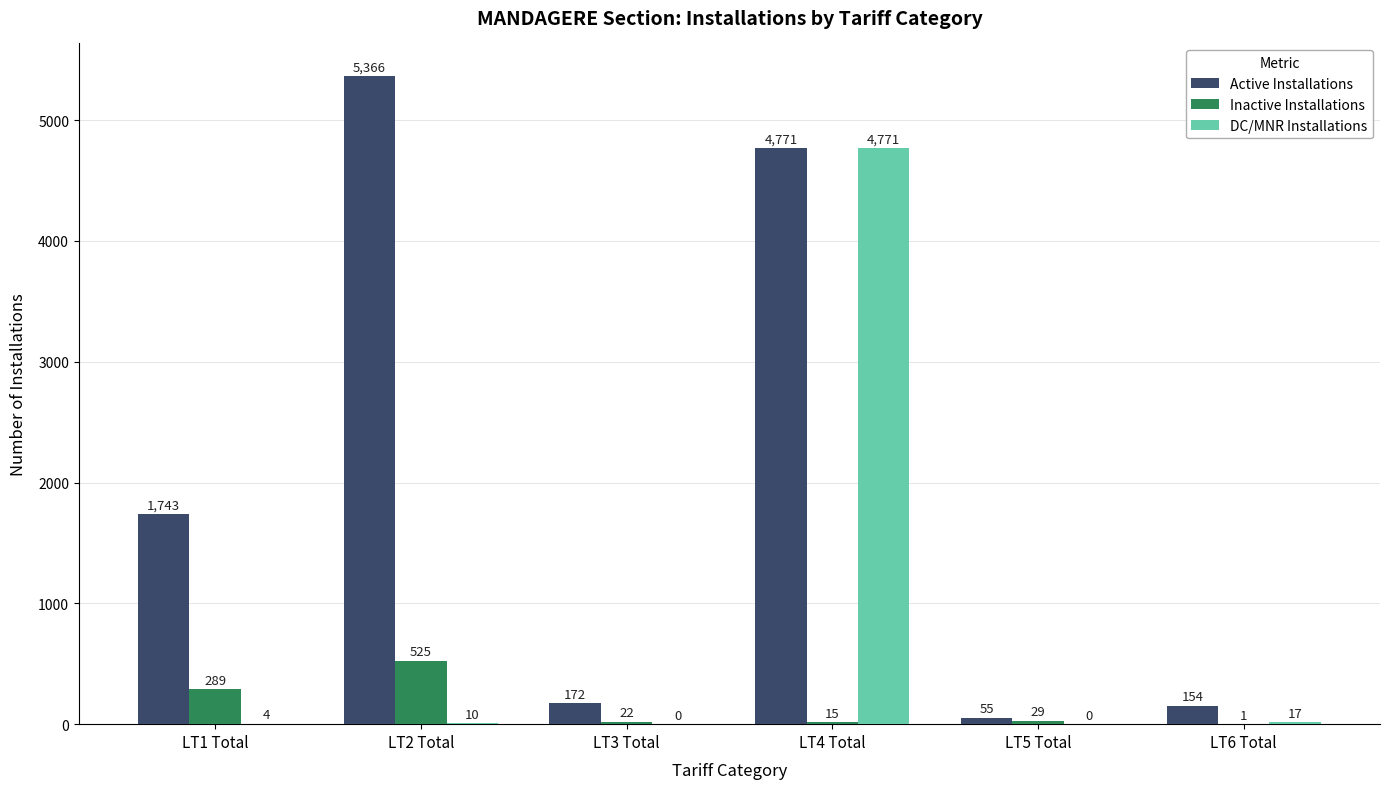

How many data points does each series have?

6